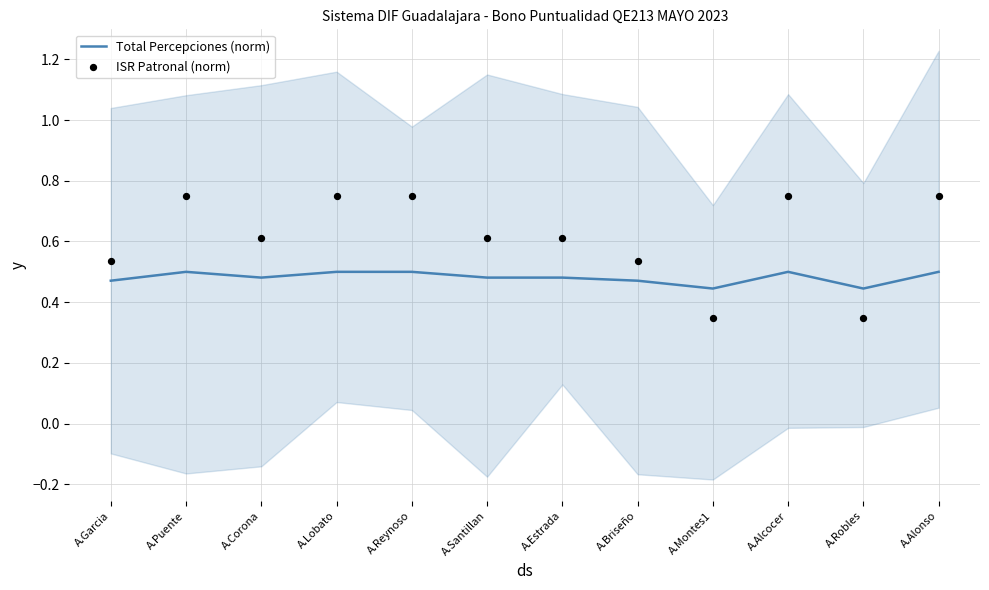

What is the total value across all series at A.Lobato?

1.2